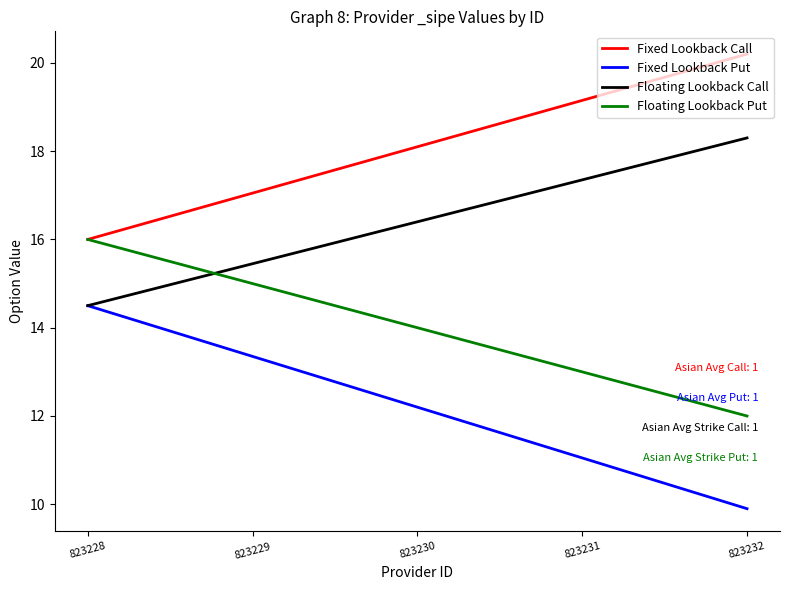

Is the value of Floating Lookback Put at 823229 greater than the value of Floating Lookback Call at 823230?

No